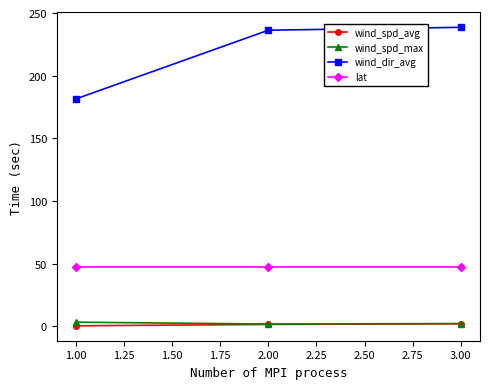

What is the maximum value shown in the chart?

238.6